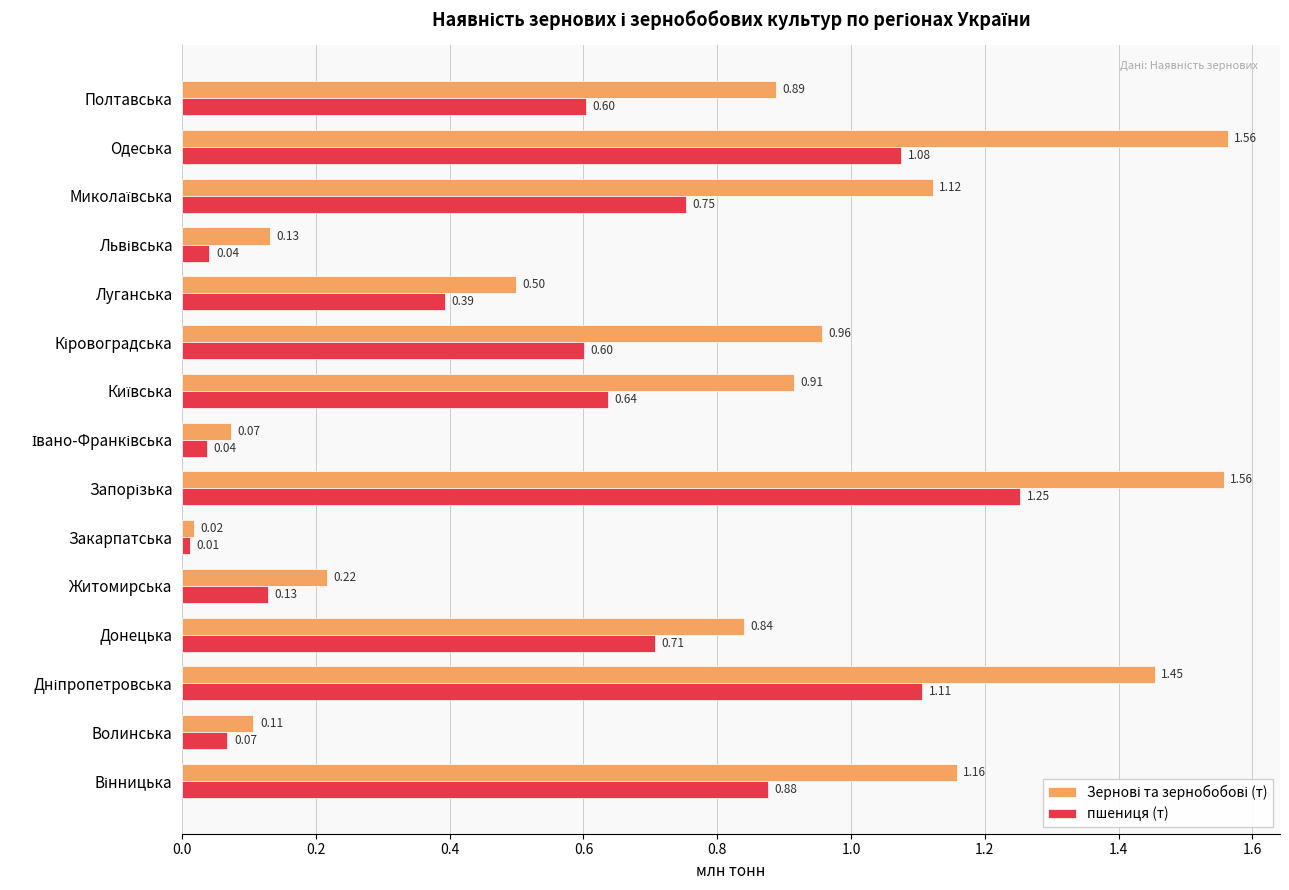

At how many categories does at least one series exceed 1?

5